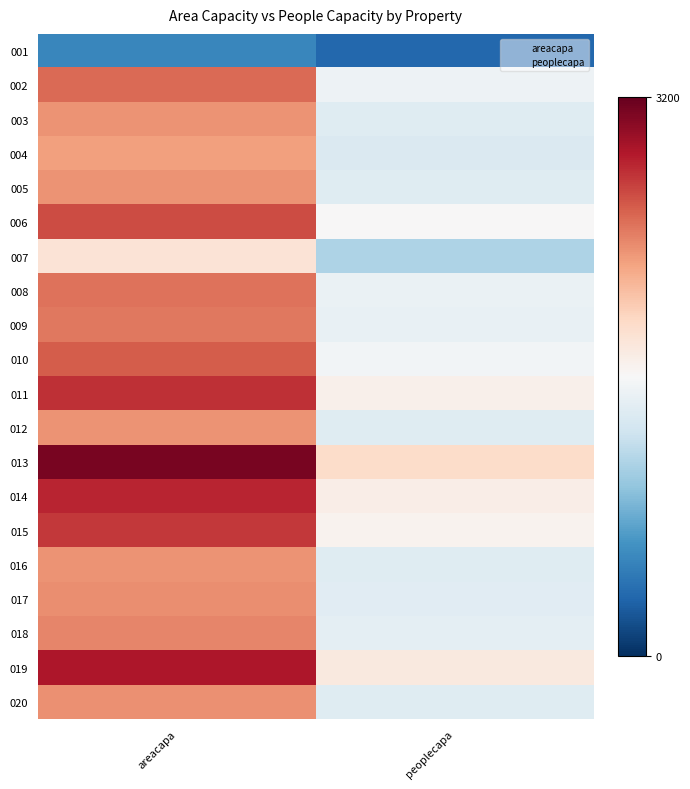

Reading right to left, list all the values displayed in this chart.

001: peoplecapa=339	areacapa=560
002: peoplecapa=1519	areacapa=2507
003: peoplecapa=1403	areacapa=2315
004: peoplecapa=1364	areacapa=2251
005: peoplecapa=1403	areacapa=2315
006: peoplecapa=1603	areacapa=2646
007: peoplecapa=1101	areacapa=1817
008: peoplecapa=1495	areacapa=2468
009: peoplecapa=1480	areacapa=2443
010: peoplecapa=1558	areacapa=2571
011: peoplecapa=1679	areacapa=2771
012: peoplecapa=1403	areacapa=2315
013: peoplecapa=1892	areacapa=3122
014: peoplecapa=1710	areacapa=2822
015: peoplecapa=1656	areacapa=2733
016: peoplecapa=1403	areacapa=2315
017: peoplecapa=1416	areacapa=2338
018: peoplecapa=1441	areacapa=2379
019: peoplecapa=1752	areacapa=2891
020: peoplecapa=1412	areacapa=2331